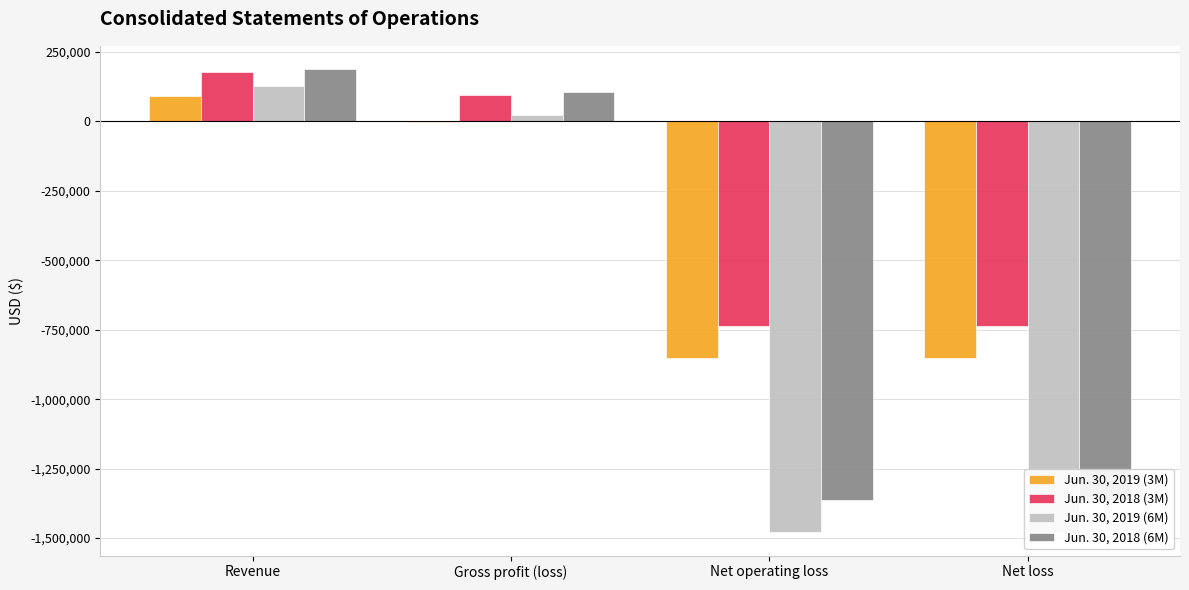

What is the greatest value displayed?

188637